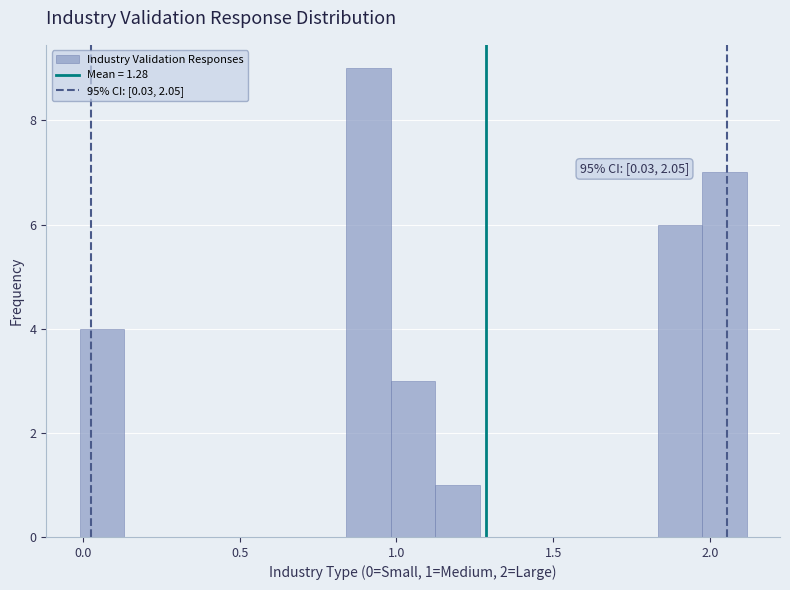

Around what value on the x-axis is the tallest bar? Give the approximate position of its centre, as read against the axis.

0.90